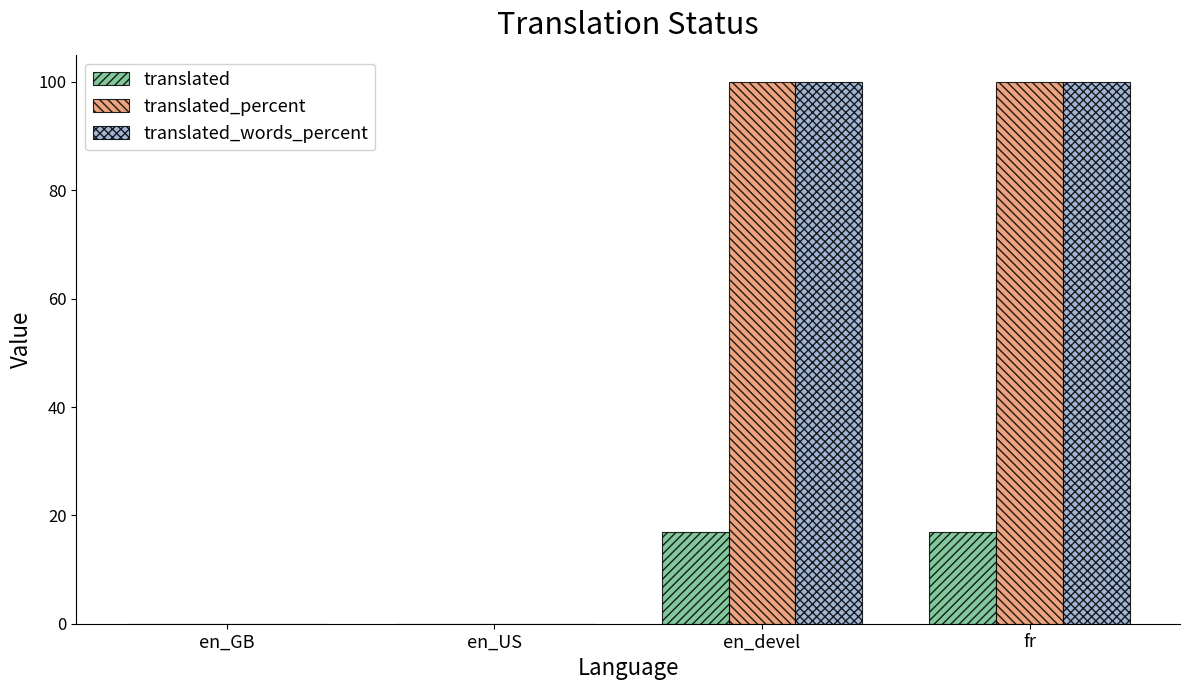

True or false: translated_percent has a value of 143 at fr.

False